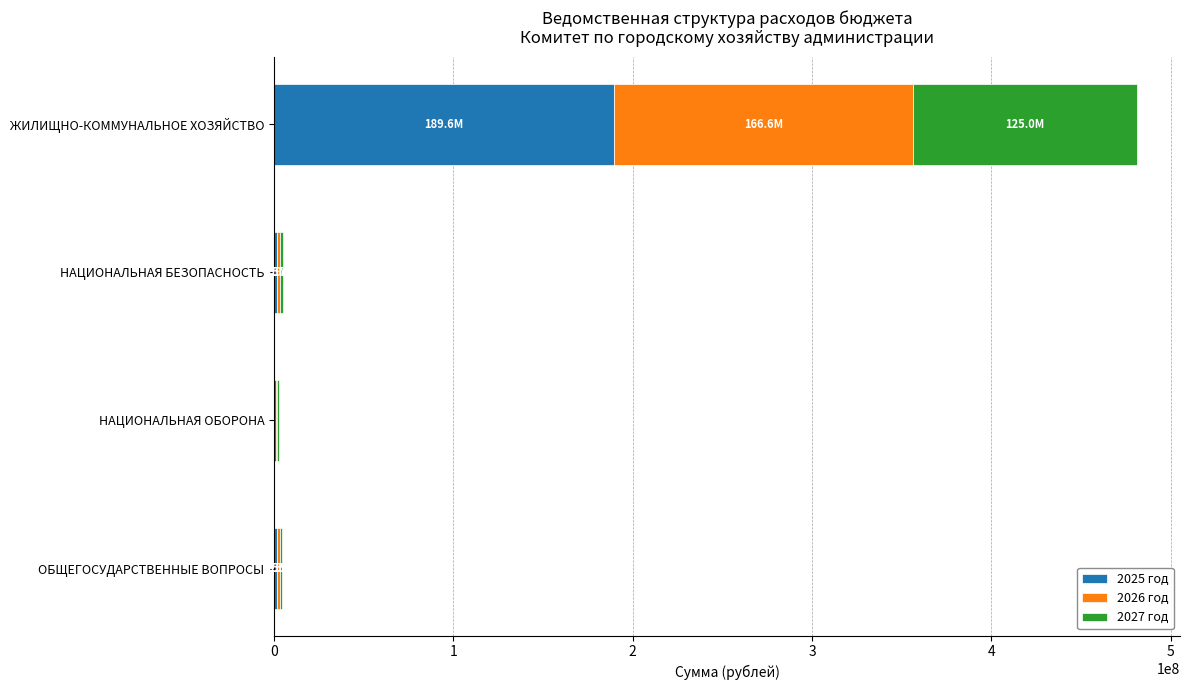

The 2025 год series shows 39567728.5 at ЖИЛИЩНО-КОММУНАЛЬНОЕ ХОЗЯЙСТВО. True or false?

False